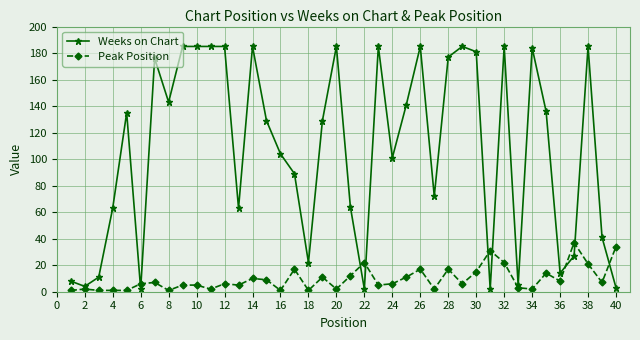

Reading left to right, what are all the values shown in this chart?

Weeks on Chart: 8	4	11	63	135	2	176	143	185	185	185	185	63	185	129	104	89	22	129	185	64	2	185	101	141	185	72	177	185	181	2	185	5	184	136	14	27	185	41	3
Peak Position: 1	2	1	1	1	6	7	1	5	5	2	6	5	10	9	1	17	1	11	2	12	22	5	6	11	17	2	17	6	15	31	22	3	2	14	8	37	21	7	34